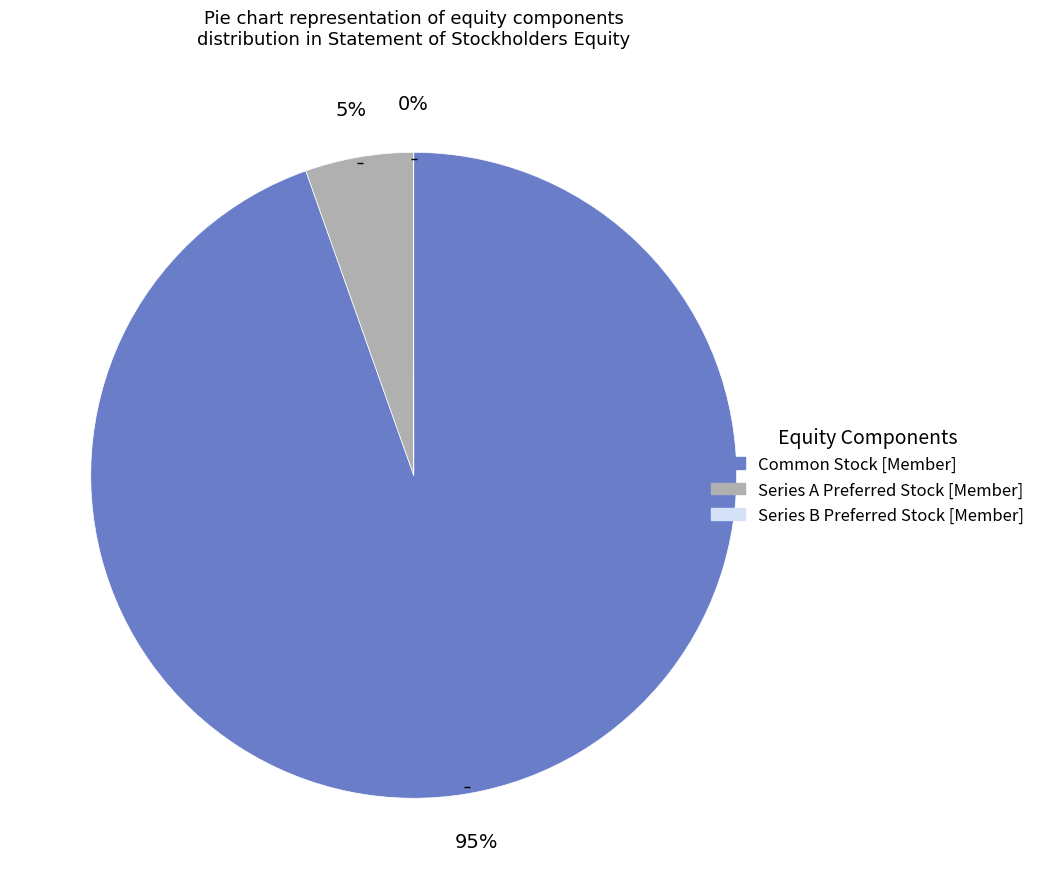

Does Series A Preferred Stock [Member] account for over 50% of the chart?

No